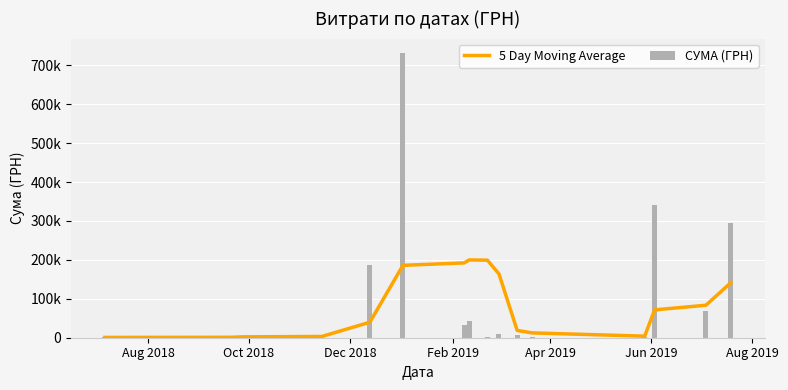

What position from the left is Feb 2019?

4